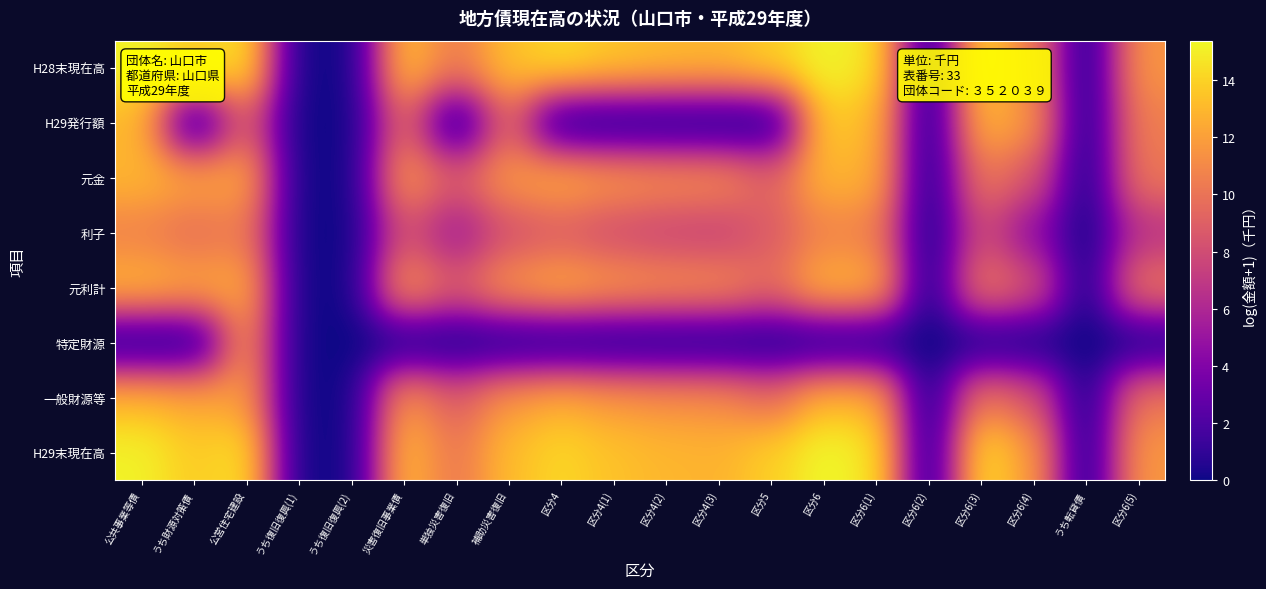

What is the spread (max minus min) of values at 補助災害復旧?

13.3